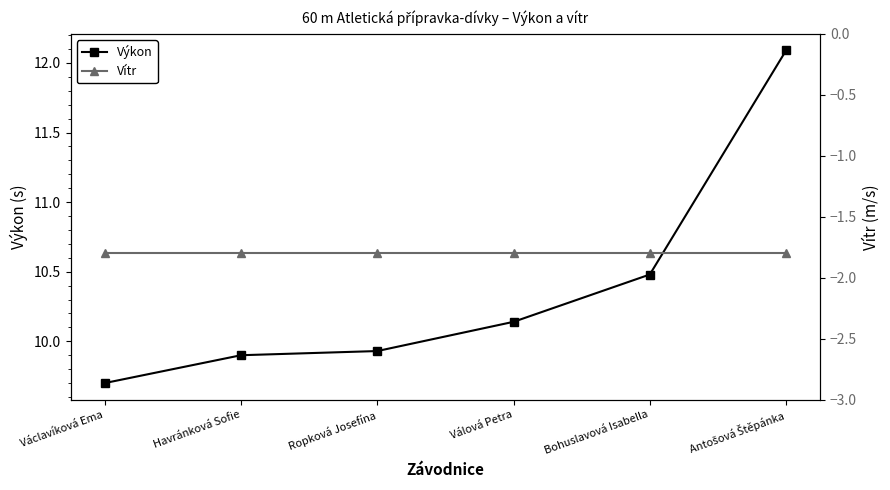

What is the difference between the second highest and second lowest values in the Výkon series?

0.6